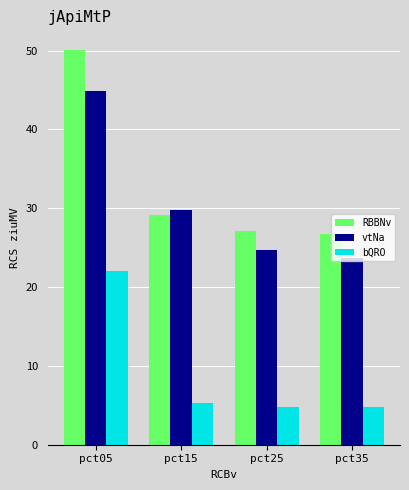

At pct25, list the series in order from smallest to largest.

bQRO, vtNa, RBBNv